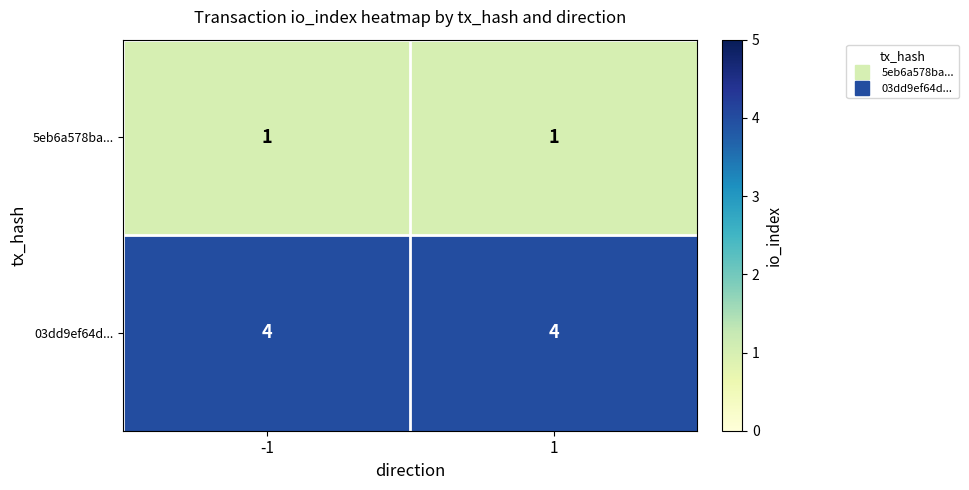

How many distinct data groups are displayed?

2